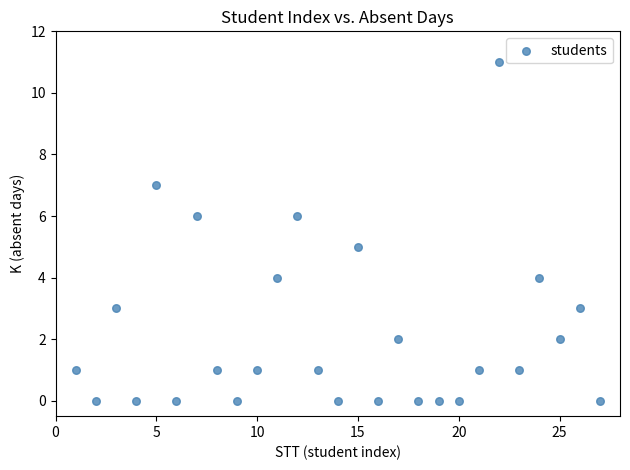

What is the range of X values (max minus min)?

26